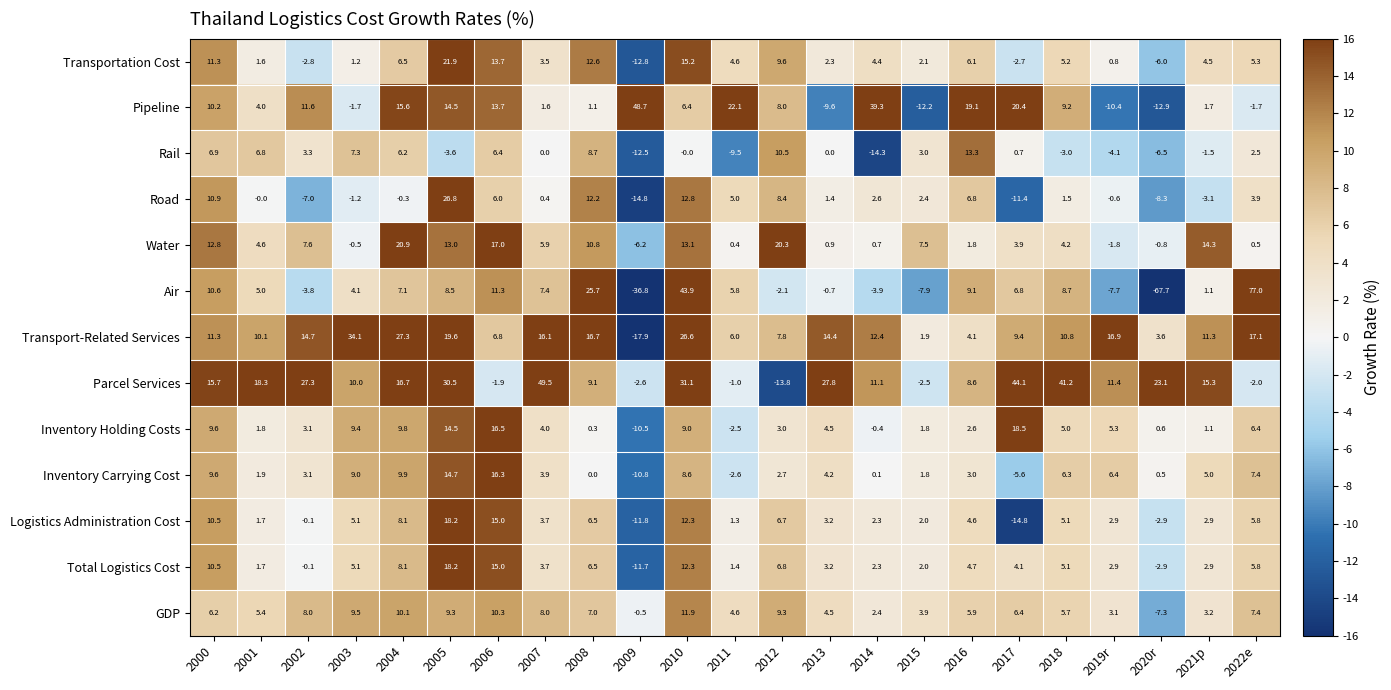

Where does the Transport-Related Services series first go above 11?

2000